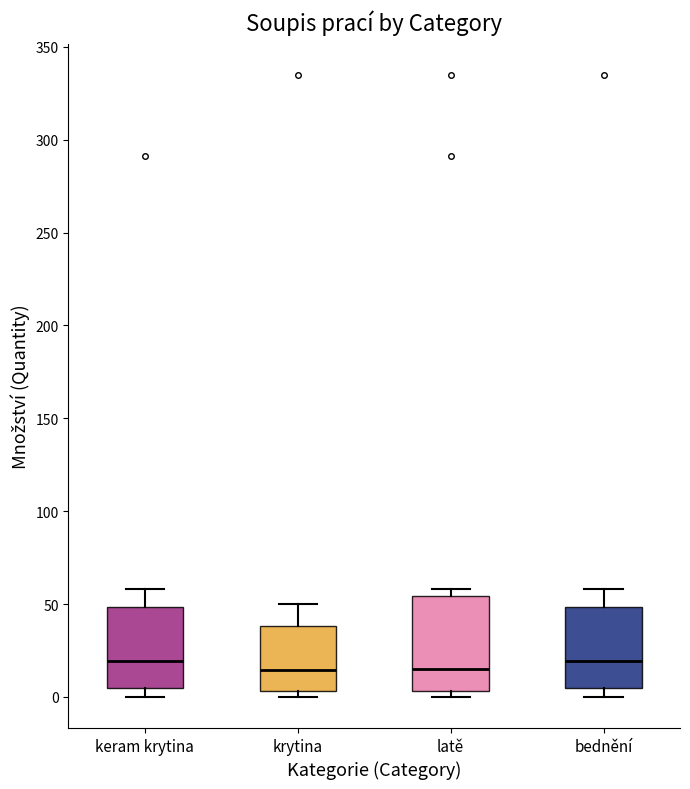

Reading left to right, transcribe this box plot: for each box, give where its median line is, the range the box spans, and where its two whiskers end, as read against the y-axis. The values are not printed on the chart, so give them approximately, as read against the axis.

keram krytina: median 20, box 5 to 50, whiskers 0 to 60
krytina: median 15, box 5 to 40, whiskers 0 to 50
latě: median 15, box 5 to 55, whiskers 0 to 60
bednění: median 20, box 5 to 50, whiskers 0 to 60